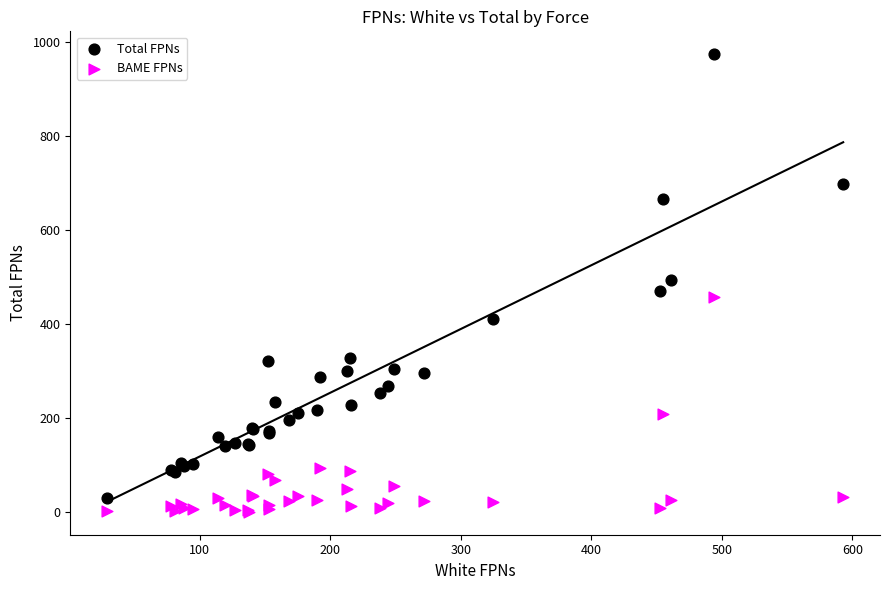

Which series has the widest spread of Y values?

Total FPNs